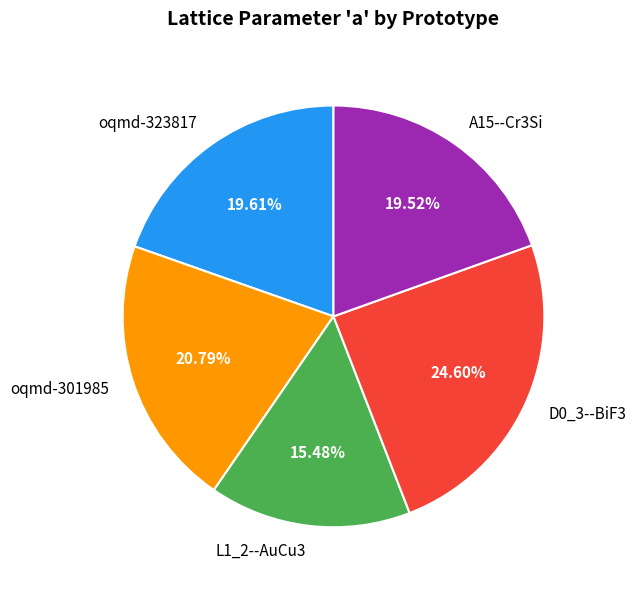

The oqmd-323817 slice represents 31% of the pie. True or false?

False